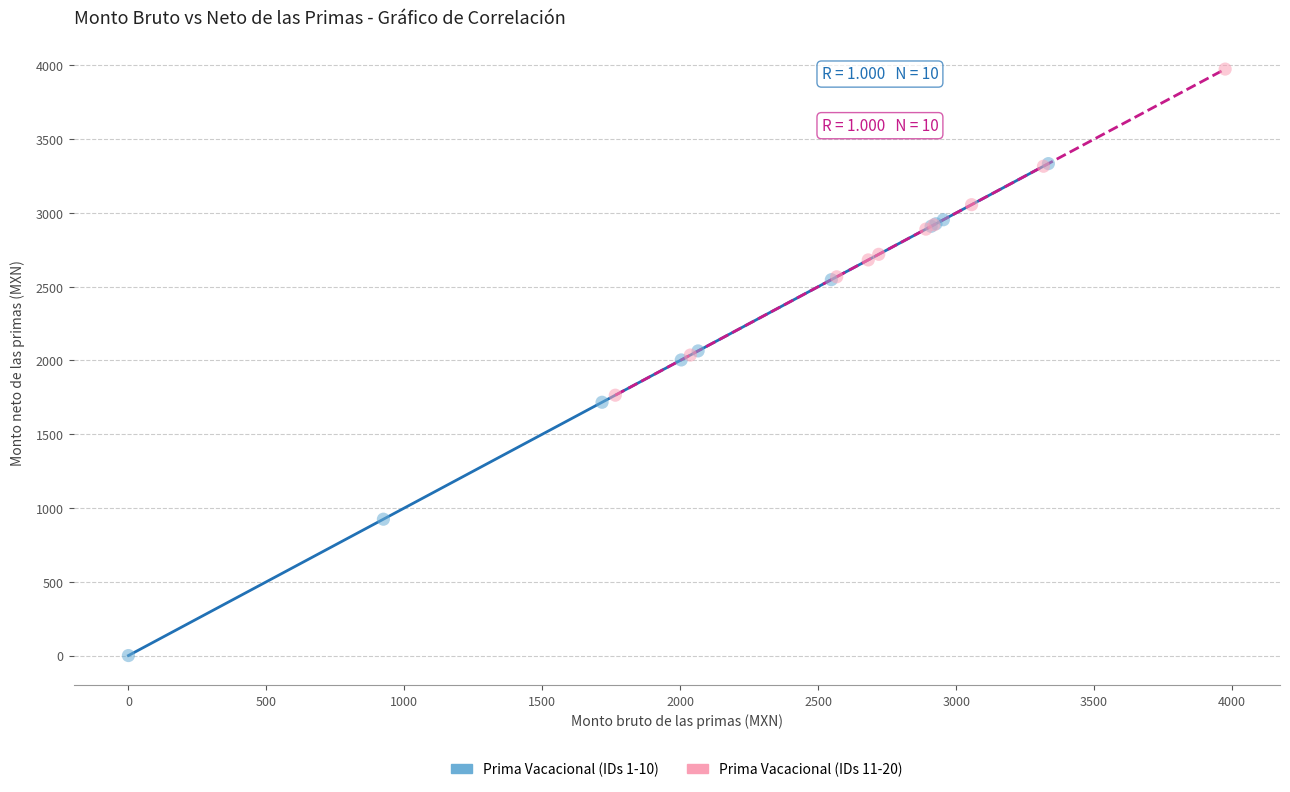

Which series has the largest Y range (max minus min)?

Prima Vacacional (IDs 1-10)